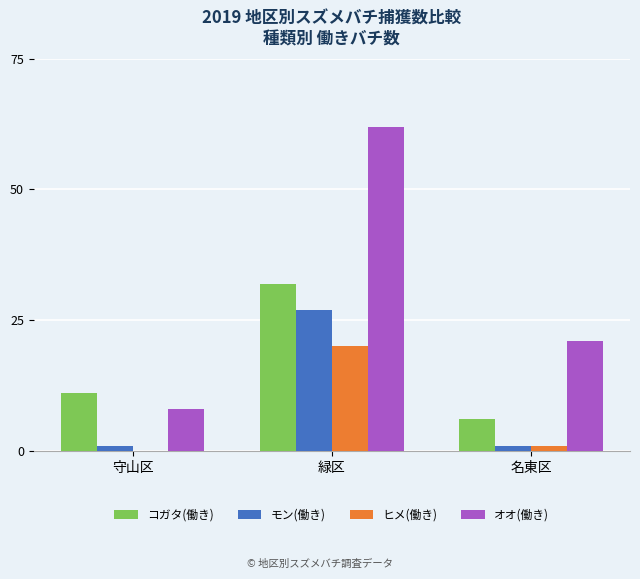

Is it true that オオ(働き) equals 37 at 緑区?

False